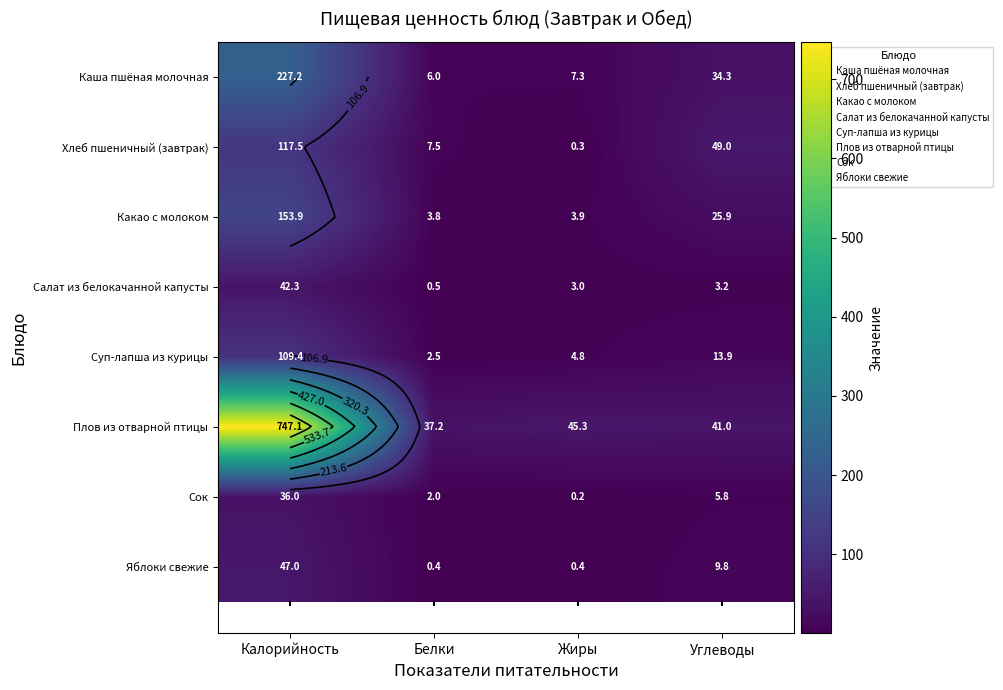

List the labels in order of Суп-лапша из курицы value, largest first.

Калорийность, Углеводы, Жиры, Белки